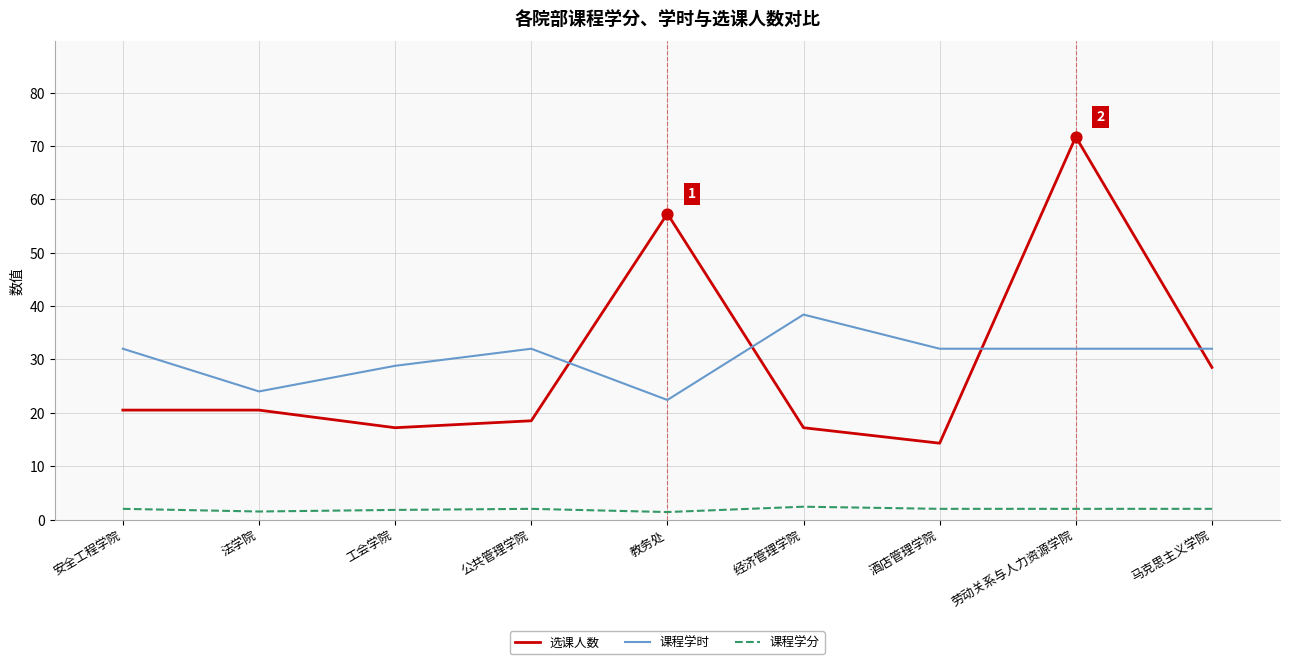

Is the value of 课程学时 at 劳动关系与人力资源学院 greater than the value of 选课人数 at 劳动关系与人力资源学院?

No